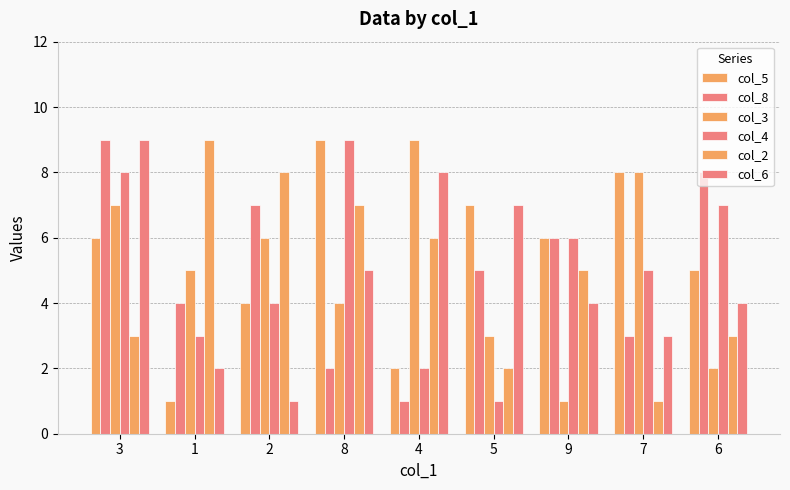

The col_6 series shows 6 at 9. True or false?

False